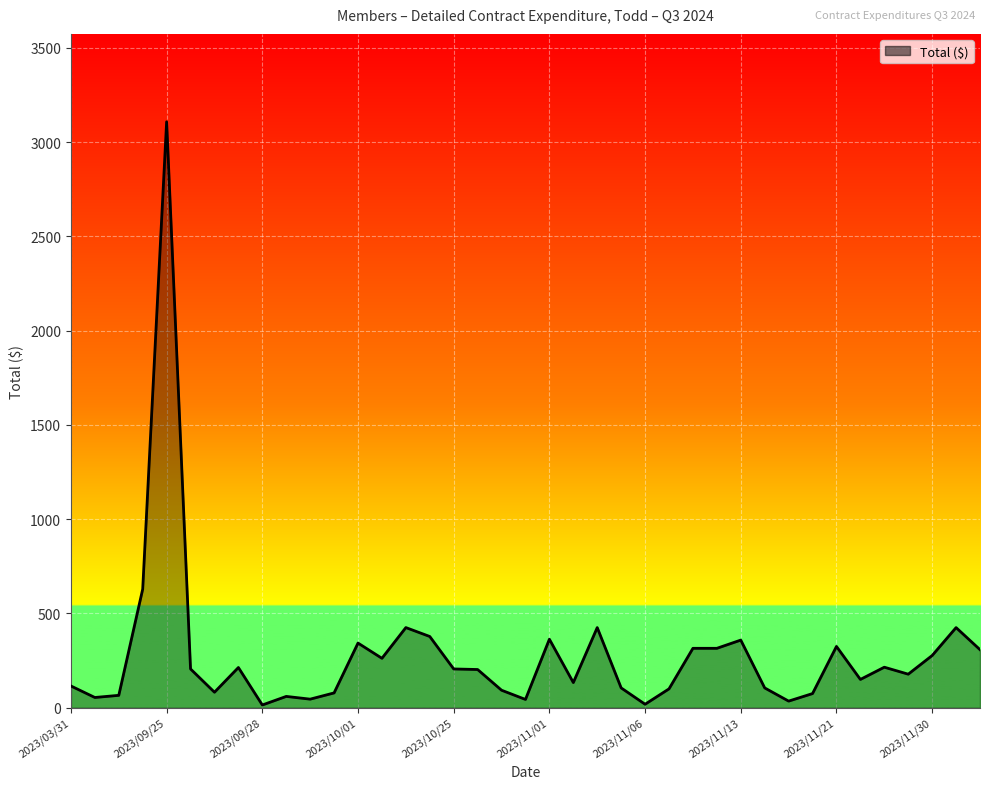

What is the maximum value shown in the chart?

3107.5